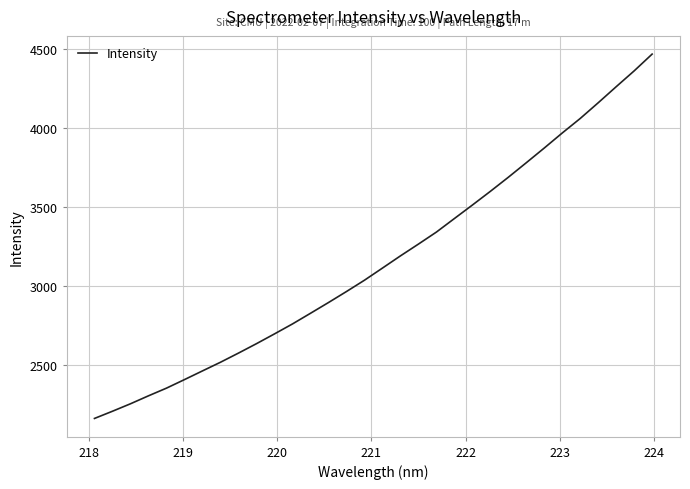

What is the difference between the maximum and minimum values?

2312.1